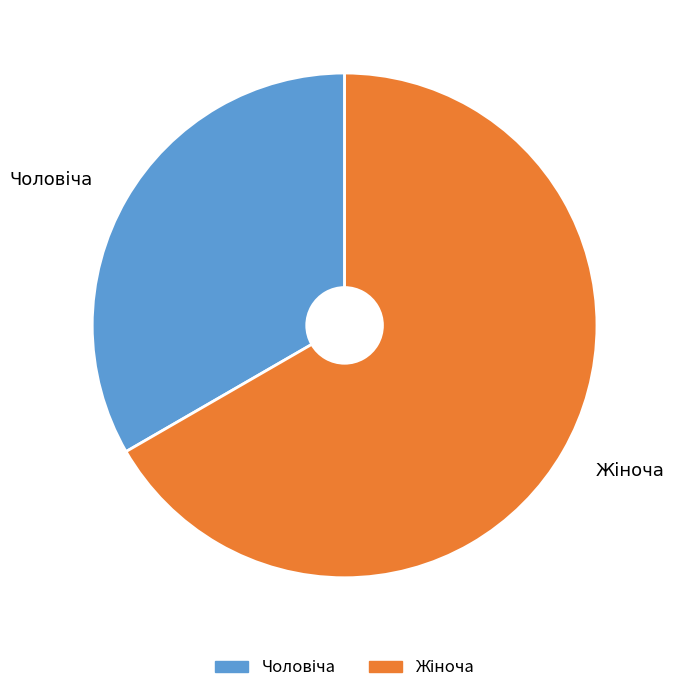

Is there a majority slice in this chart?

Yes